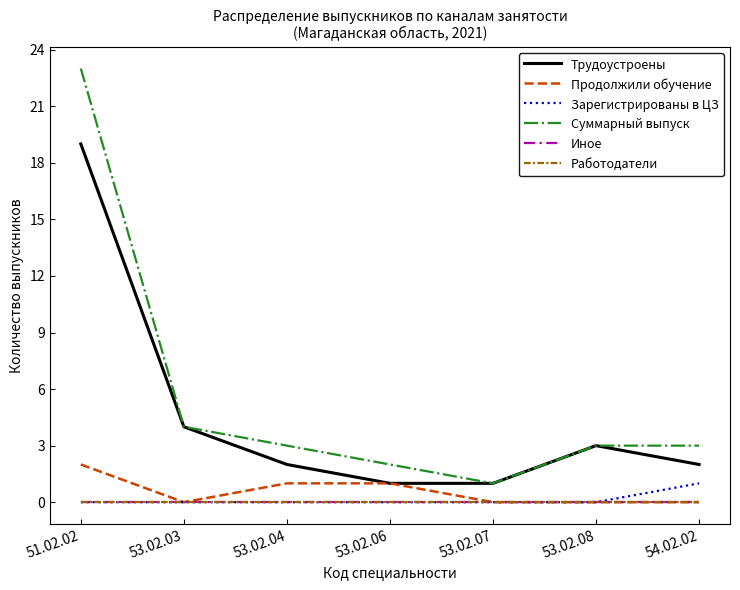

The value of Суммарный выпуск at 53.02.06 is 2. True or false?

True